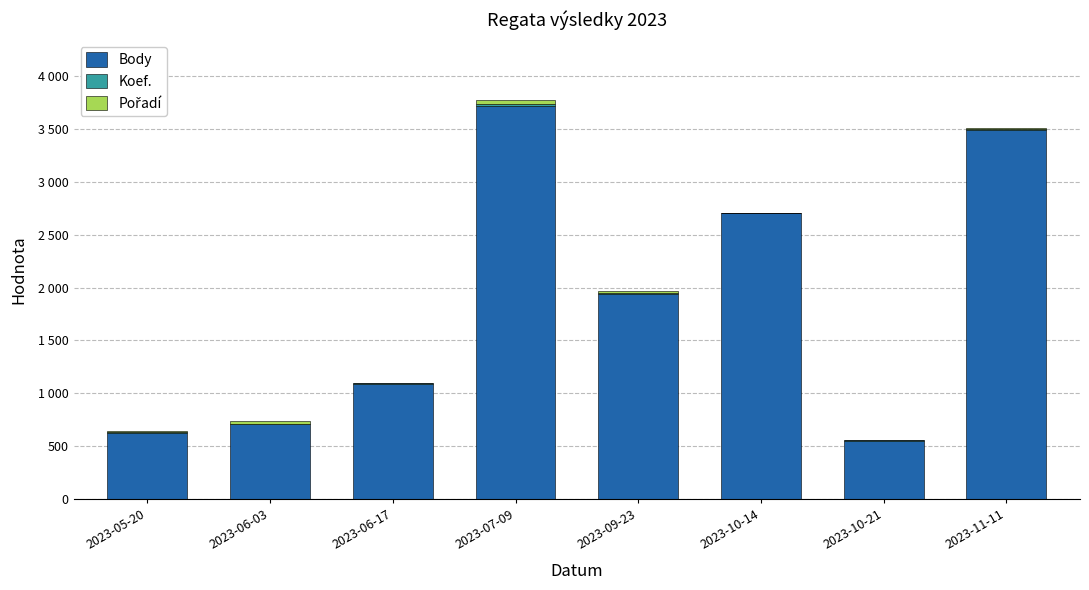

Are the bars horizontal?

No